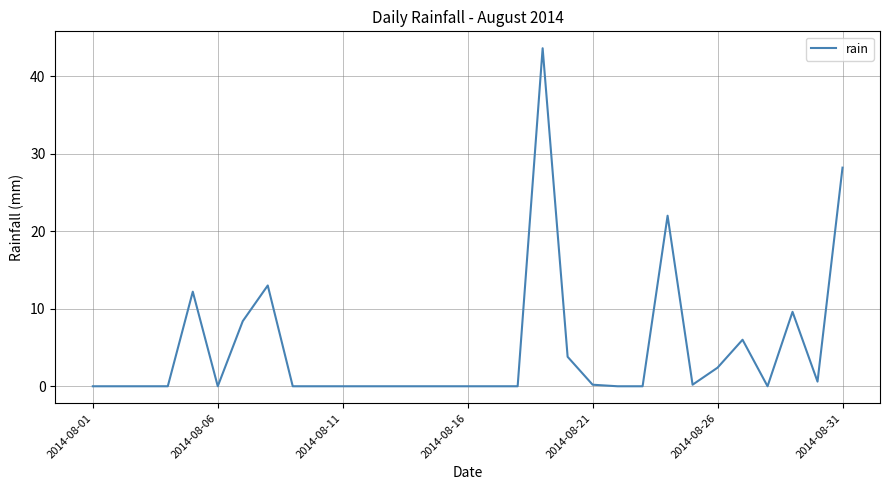

Count the number of categories in the chart.

31